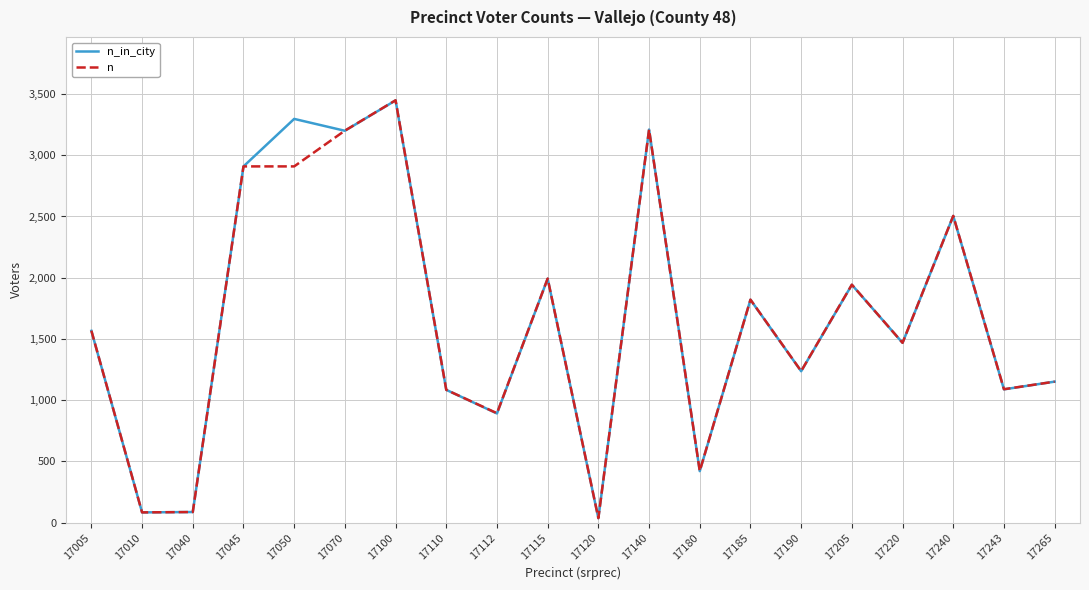

What is the difference between the maximum and second lowest values in the n_in_city series?

3365